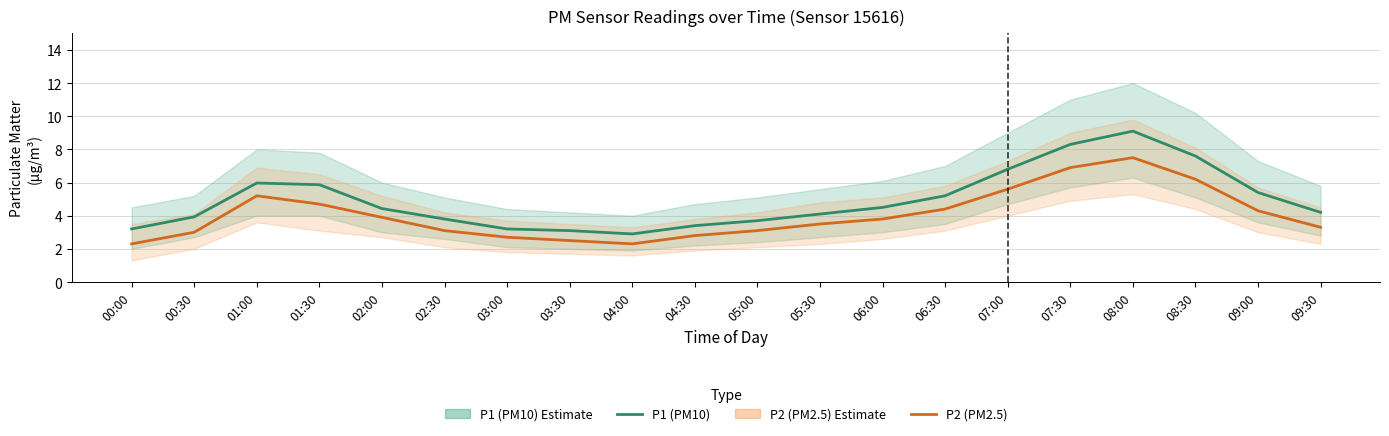

Rank the series by their average value, from highest to lowest.

P1 (PM10), P2 (PM2.5)